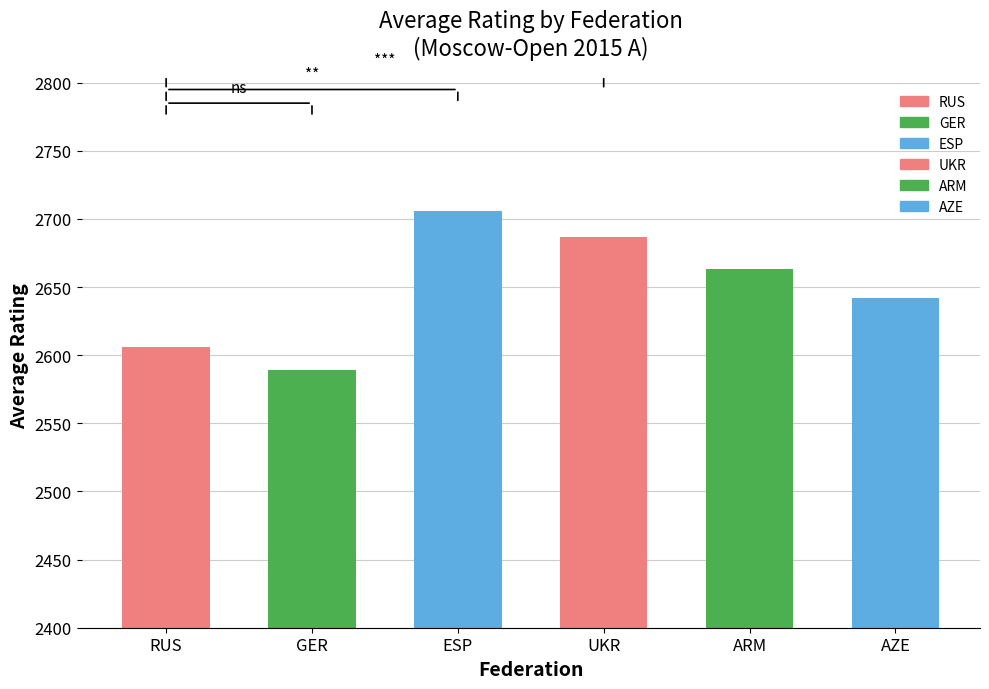

True or false: the data shows 3504.9 at ARM.

False